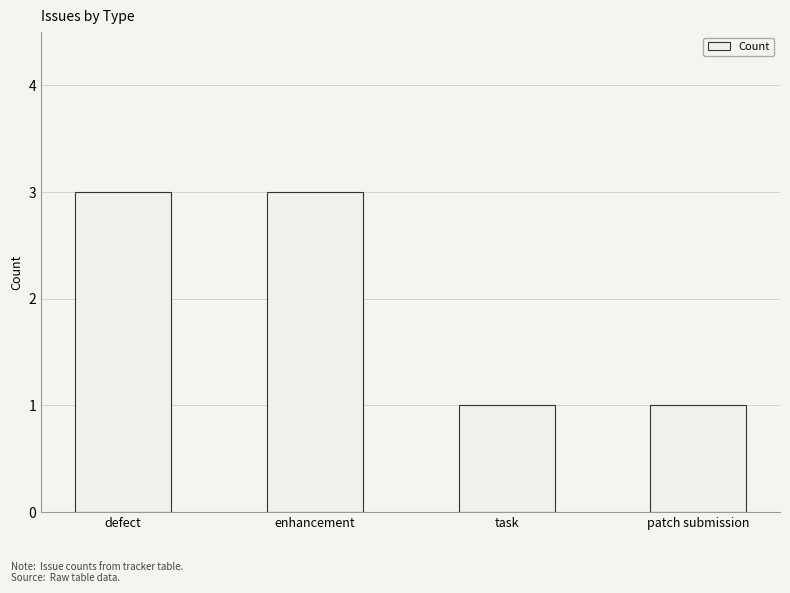

What value does the data have at patch submission?

1